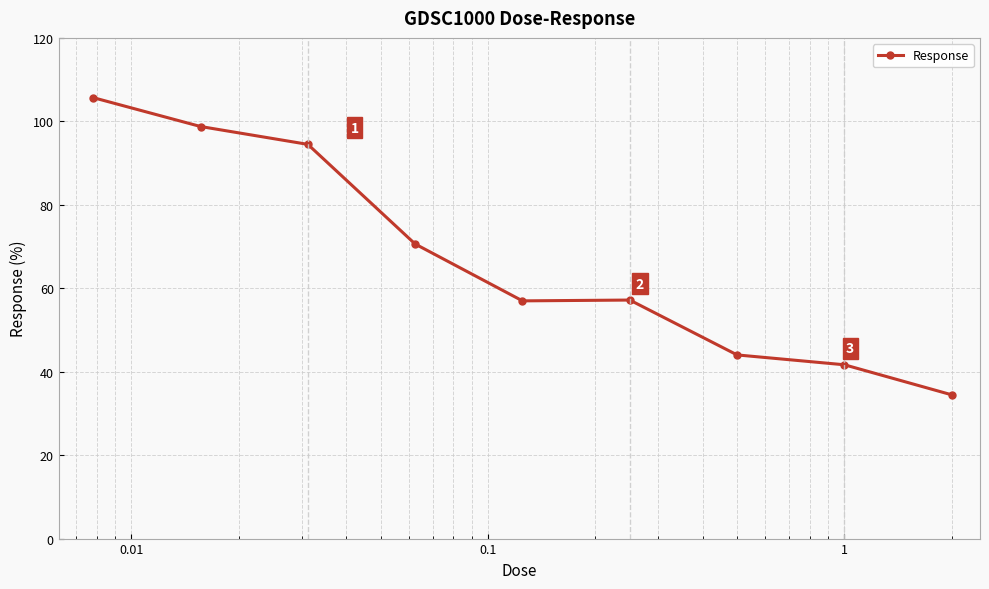

What is the minimum value shown in the chart?

34.5